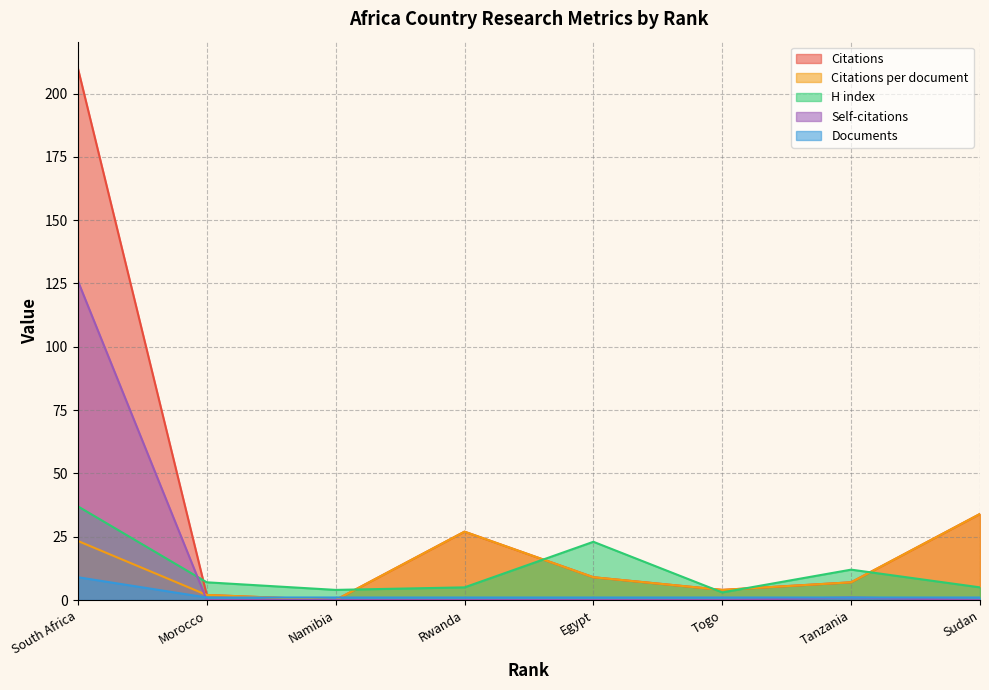

Rank the series by their maximum value, from lowest to highest.

Documents, Citations per document, H index, Self-citations, Citations